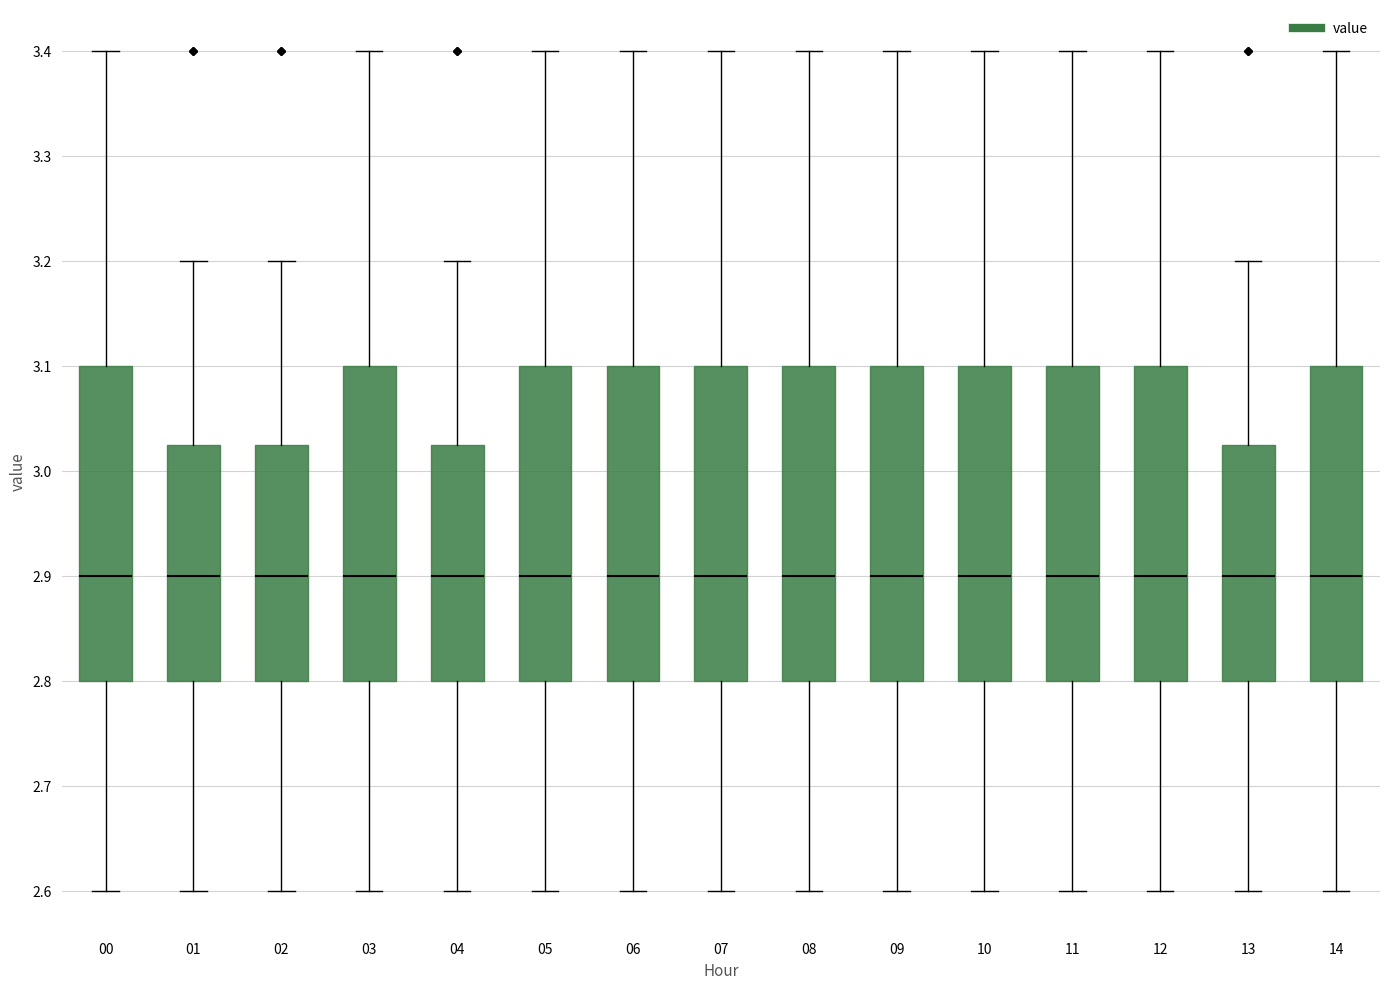

Where is the lower edge of the box at x = 09 on the y-axis? The values are not printed on the chart, so give them approximately, as read against the axis.

2.80